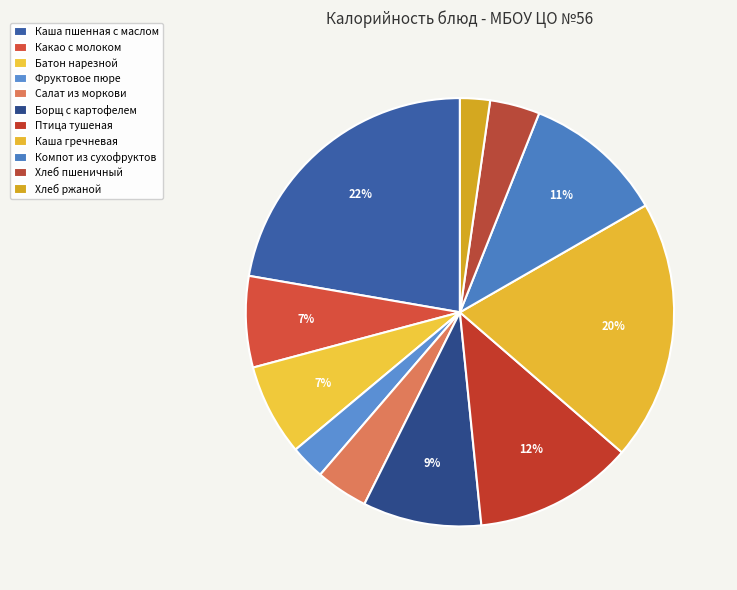

Which category has the biggest portion of the pie?

Каша пшенная с маслом